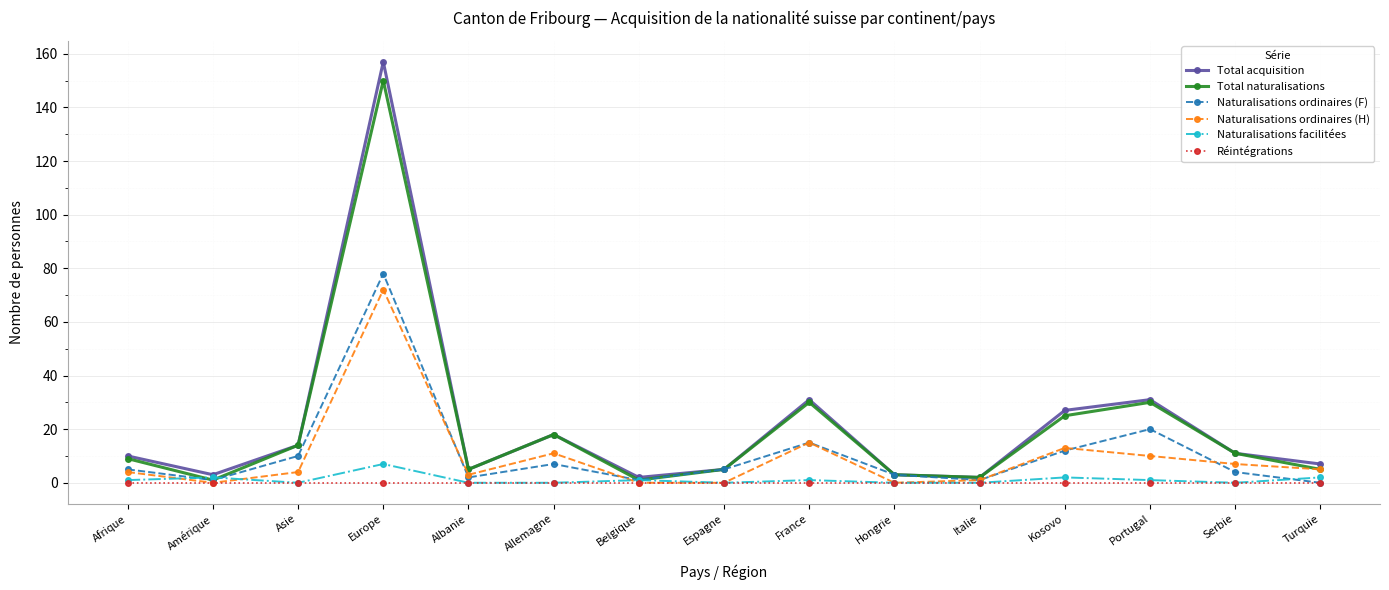

True or false: Naturalisations ordinaires (F) has a value of 0 at Turquie.

True